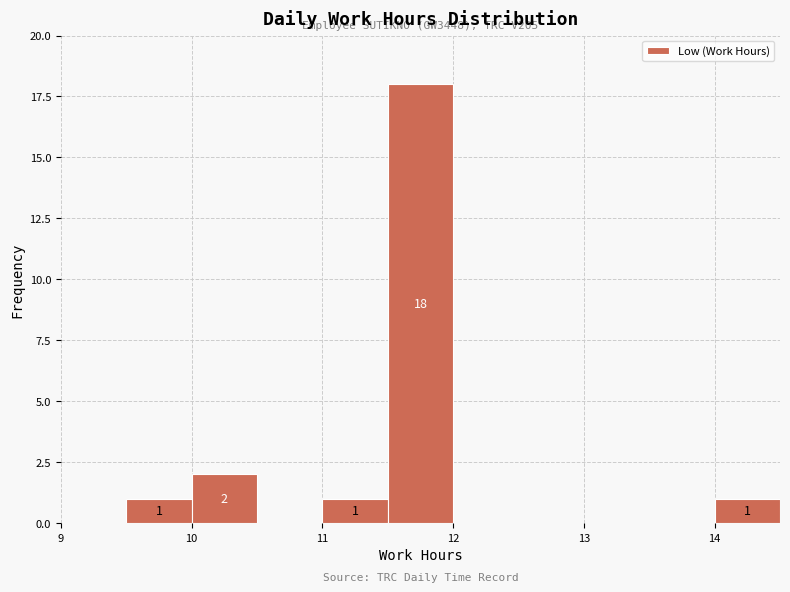

Over which range of the x-axis is the bar tallest?

11.5 to 12.0